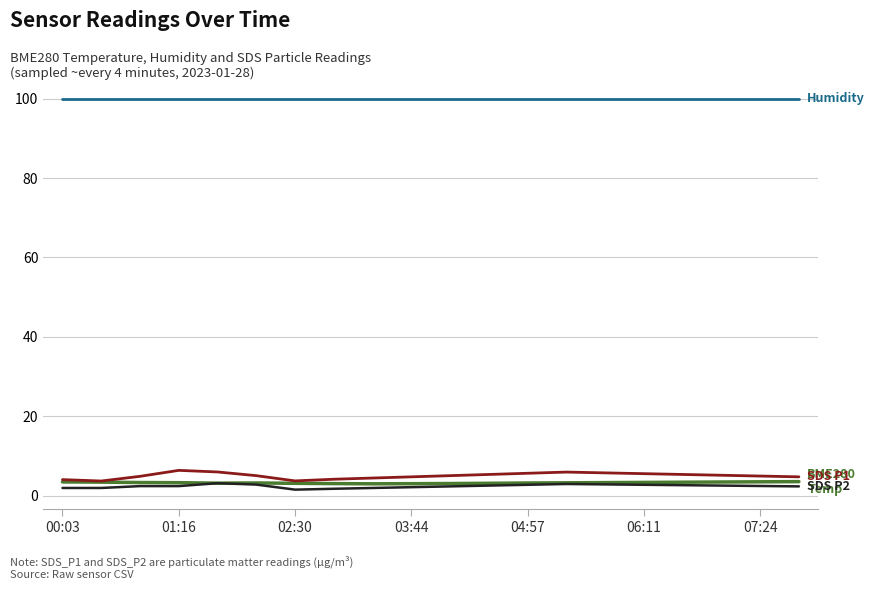

Is this an area chart (filled region under the line)?

No